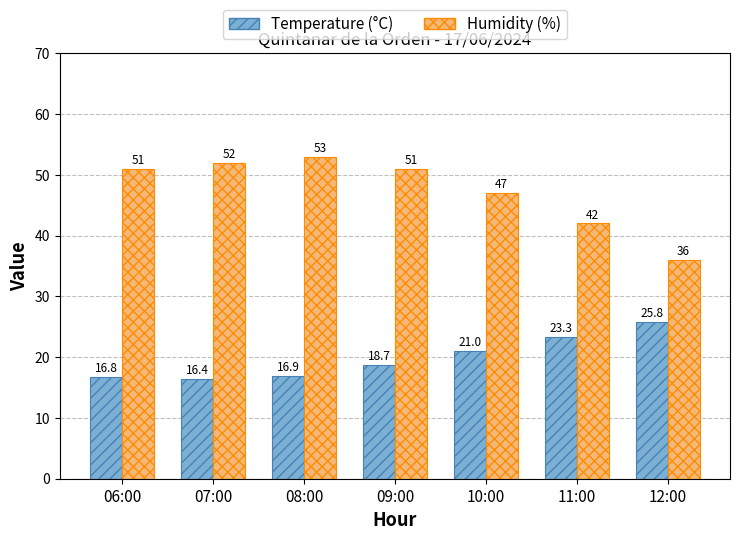

The Humidity (%) series shows 86.8 at 07:00. True or false?

False